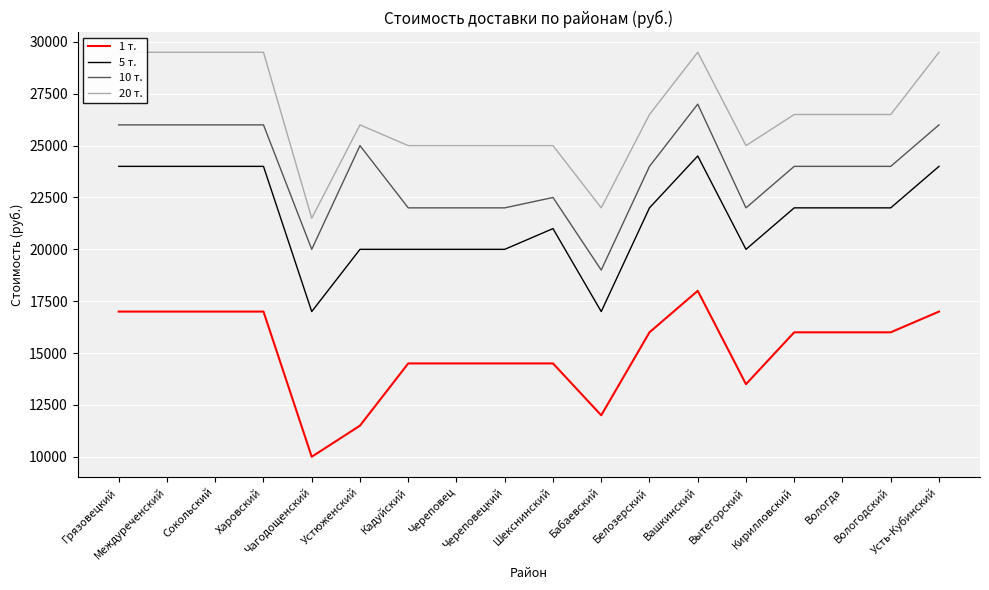

Which series has the widest spread of values?

1 т.